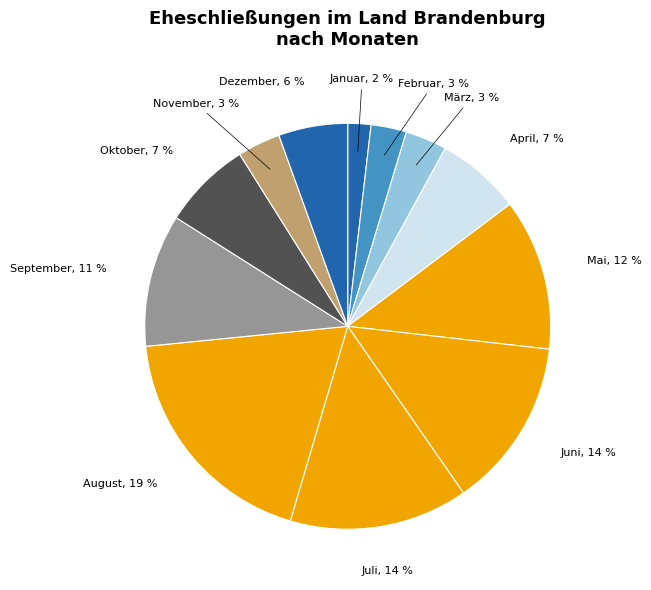

How many segments does this pie chart have?

12